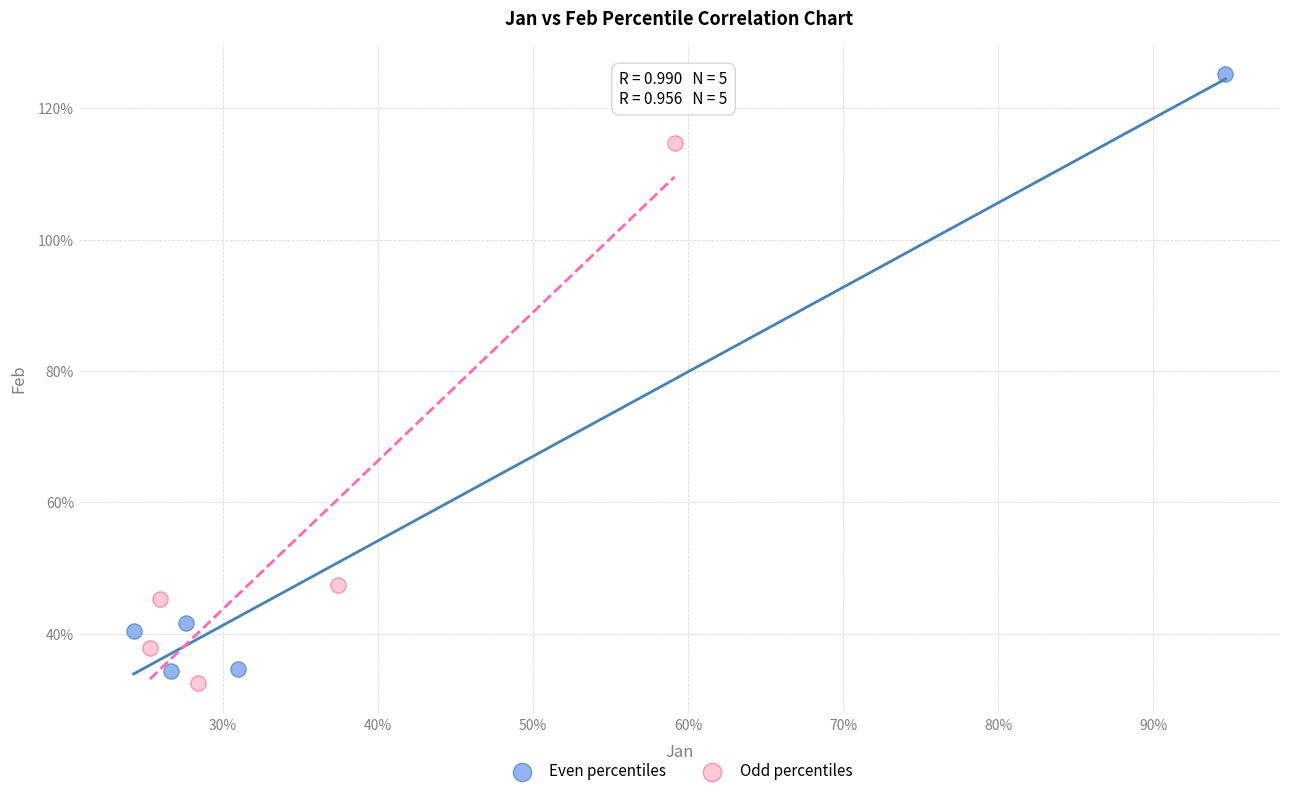

Which series contains the lowest Y value?

Odd percentiles